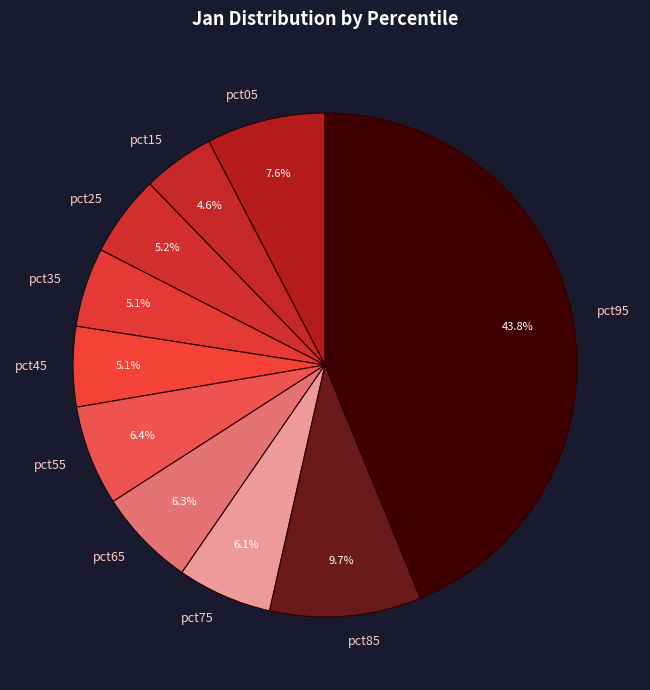

The pct95 slice represents 44% of the pie. True or false?

True